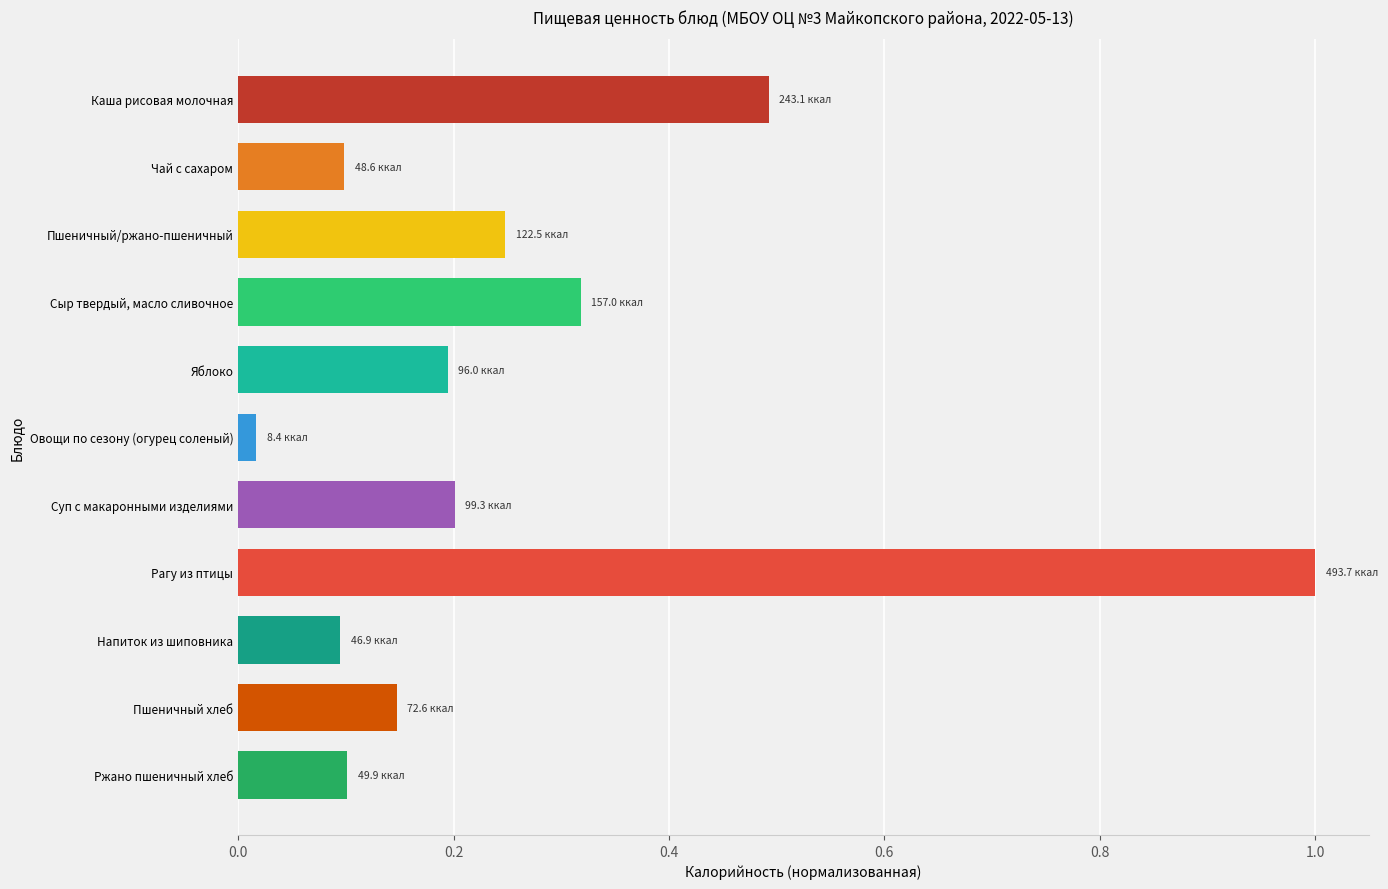

List the labels in order of value, largest first.

Рагу из птицы, Каша рисовая молочная, Сыр твердый, масло сливочное, Пшеничный/ржано-пшеничный, Суп с макаронными изделиями, Яблоко, Пшеничный хлеб, Ржано пшеничный хлеб, Чай с сахаром, Напиток из шиповника, Овощи по сезону (огурец соленый)